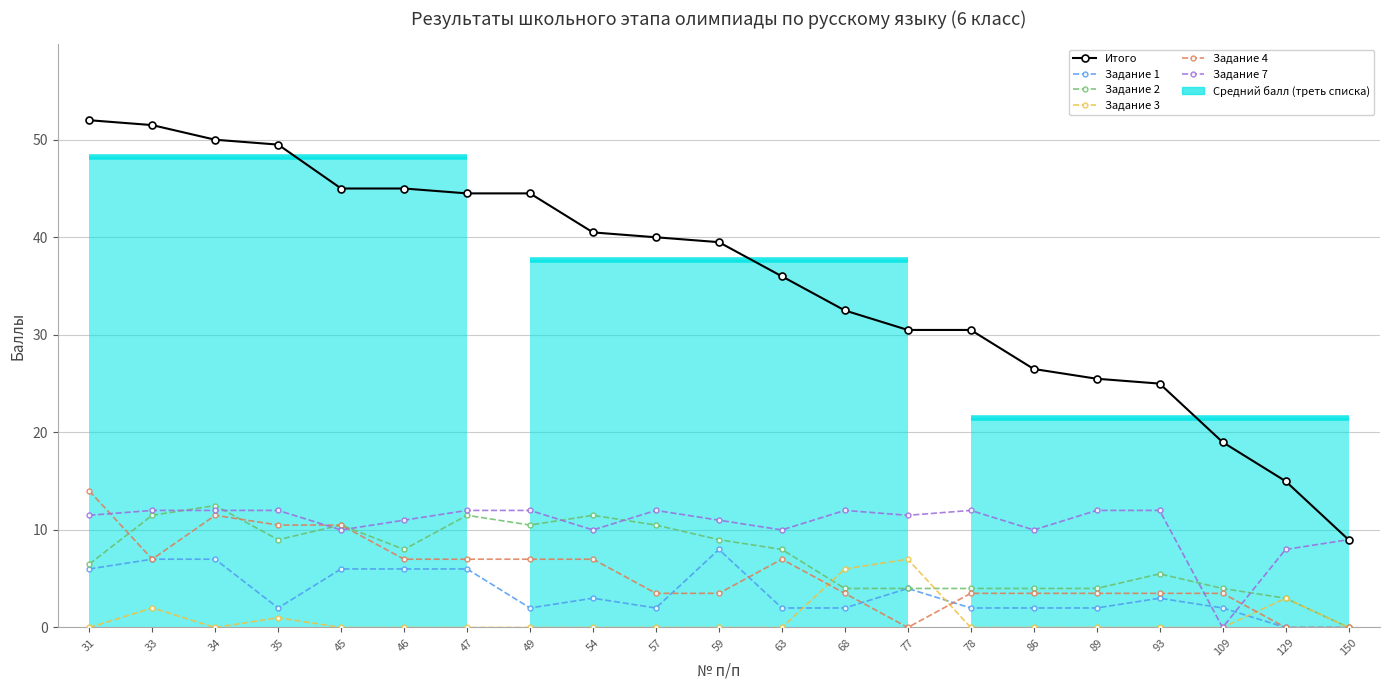

Reading left to right, extract all data points from this chart.

Итого: 52.0	51.5	50.0	49.5	45.0	45.0	44.5	44.5	40.5	40.0	39.5	36.0	32.5	30.5	30.5	26.5	25.5	25.0	19.0	15.0	9.0
Задание 1: 6.0	7.0	7.0	2.0	6.0	6.0	6.0	2.0	3.0	2.0	8.0	2.0	2.0	4.0	2.0	2.0	2.0	3.0	2.0	0.0	0.0
Задание 2: 6.5	11.5	12.5	9.0	10.5	8.0	11.5	10.5	11.5	10.5	9.0	8.0	4.0	4.0	4.0	4.0	4.0	5.5	4.0	3.0	0.0
Задание 3: 0.0	2.0	0.0	1.0	0.0	0.0	0.0	0.0	0.0	0.0	0.0	0.0	6.0	7.0	0.0	0.0	0.0	0.0	0.0	3.0	0.0
Задание 4: 14.0	7.0	11.5	10.5	10.5	7.0	7.0	7.0	7.0	3.5	3.5	7.0	3.5	0.0	3.5	3.5	3.5	3.5	3.5	0.0	0.0
Задание 7: 11.5	12.0	12.0	12.0	10.0	11.0	12.0	12.0	10.0	12.0	11.0	10.0	12.0	11.5	12.0	10.0	12.0	12.0	0.0	8.0	9.0